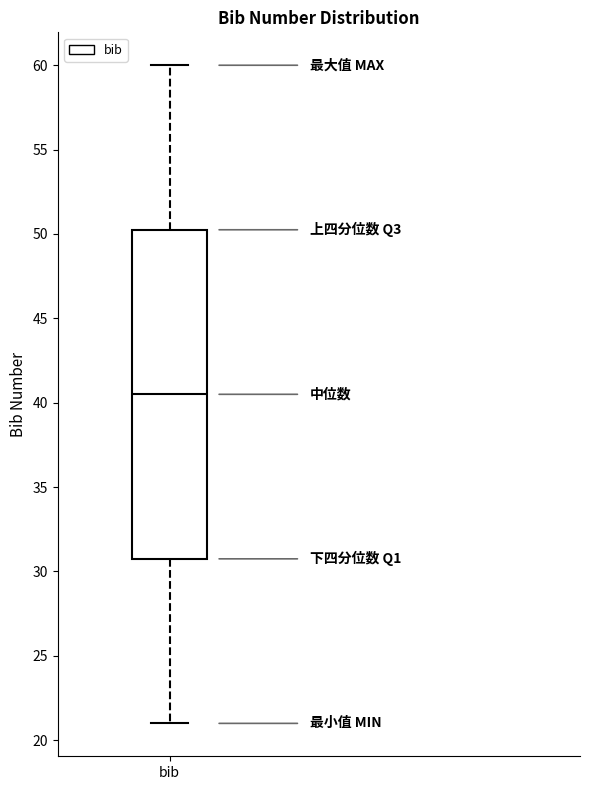

Read this box plot against the y-axis: the position of the median line, the range covered by the box, and the ends of both whiskers. The values are not printed on the chart, so give them approximately, as read against the axis.

median 40.5, box 31.0 to 50.5, whiskers 21.0 to 60.0